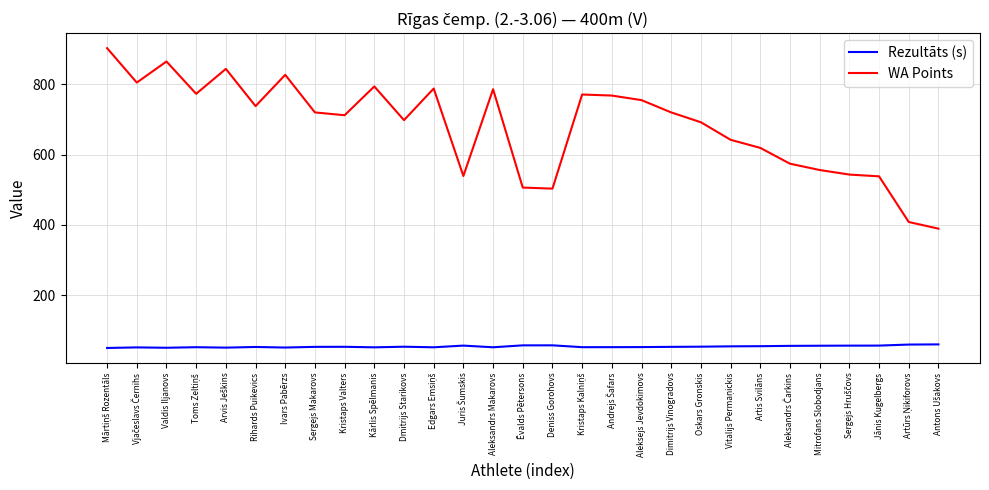

True or false: Rezultāts (s) and WA Points intersect in this chart.

False